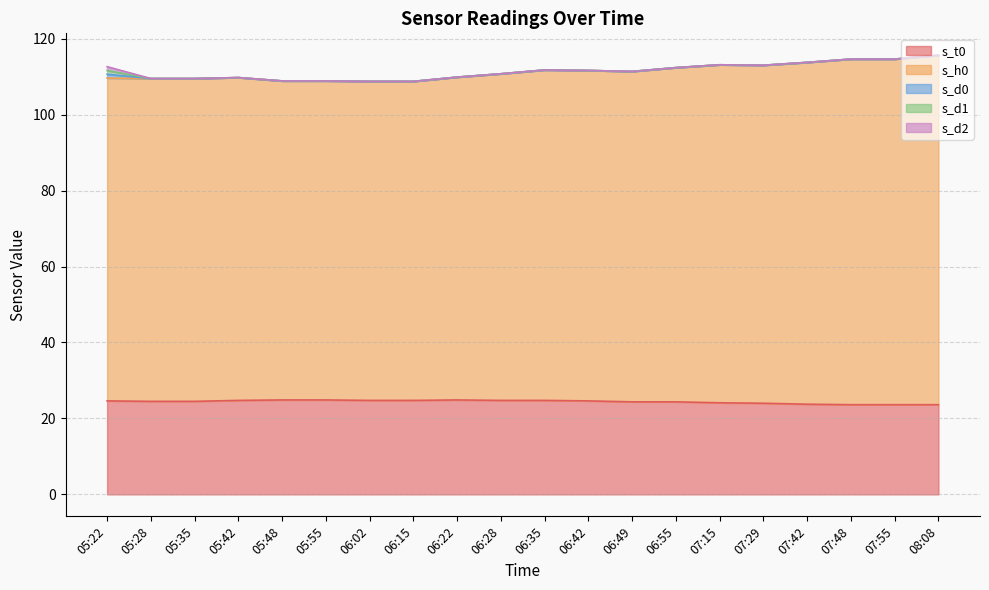

How many data points in s_d0 are above 0?

1